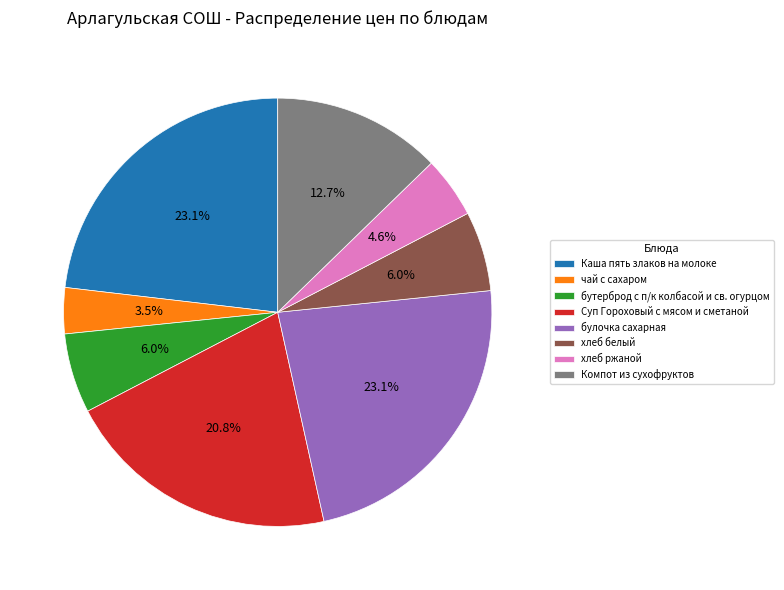

To the nearest percent, what portion does Суп Гороховый с мясом и сметаной represent?

21%